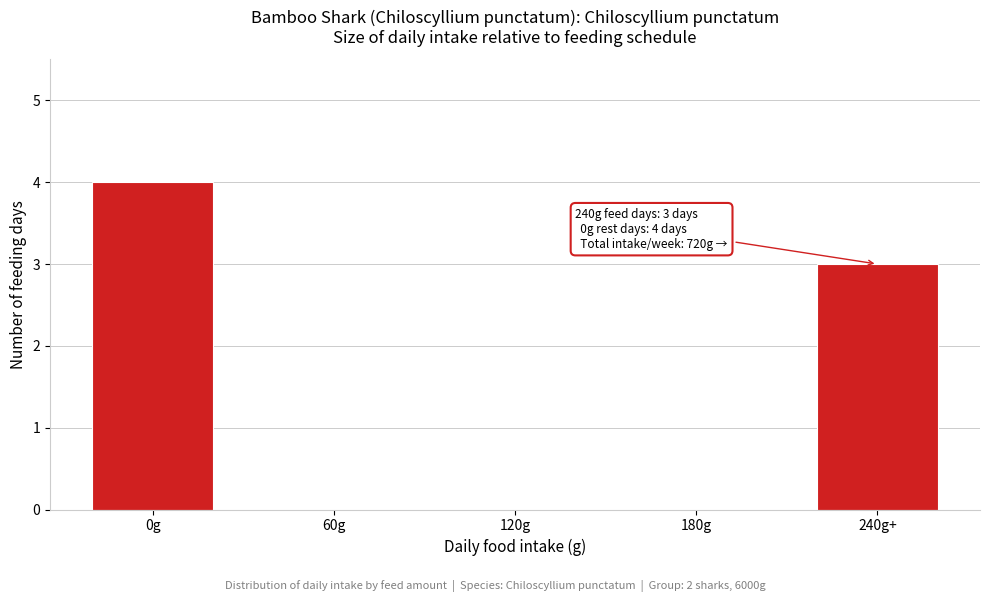

Reading left to right, transcribe all the data shown in this chart.

0g=4	60g=0	120g=0	180g=0	240g+=3